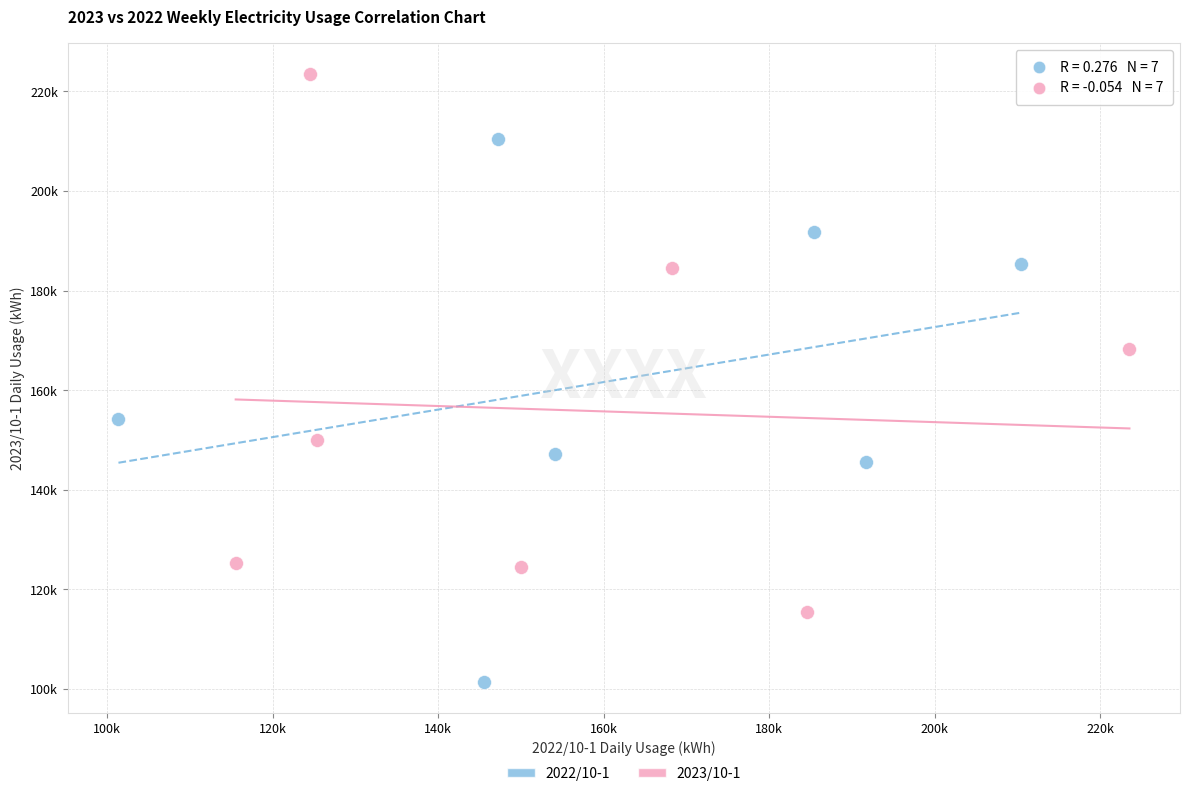

Which series reaches the minimum Y coordinate?

2022/10-1